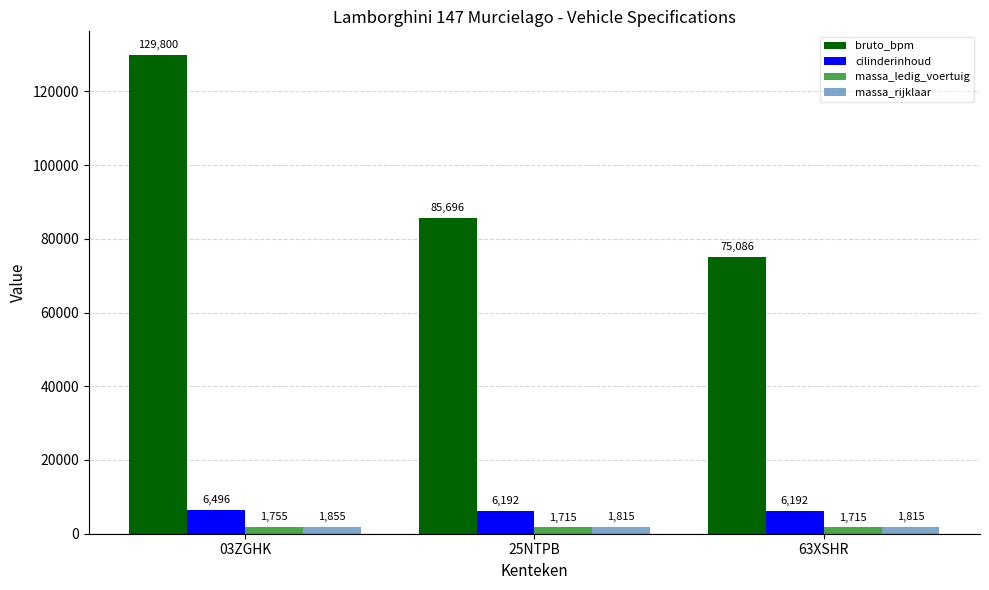

Which series has the largest total across all categories?

bruto_bpm